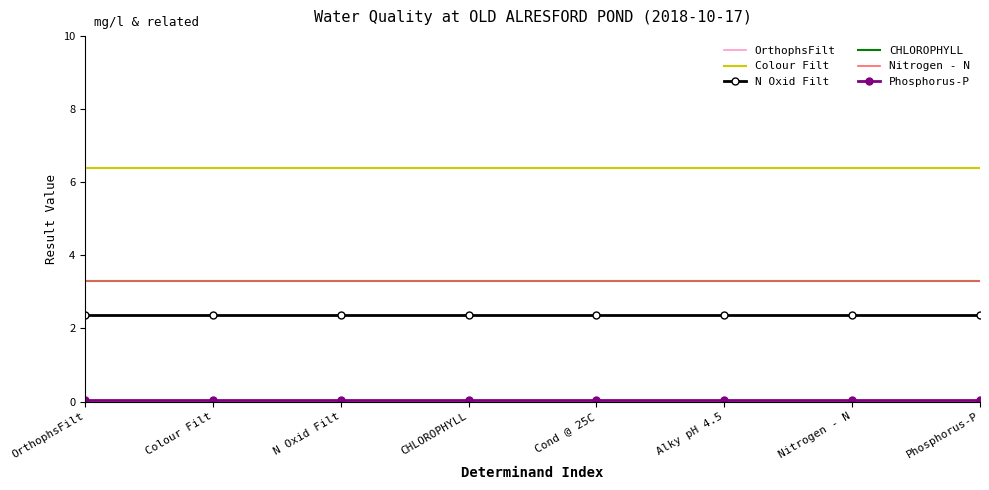

Which series has the largest total across all categories?

Colour Filt